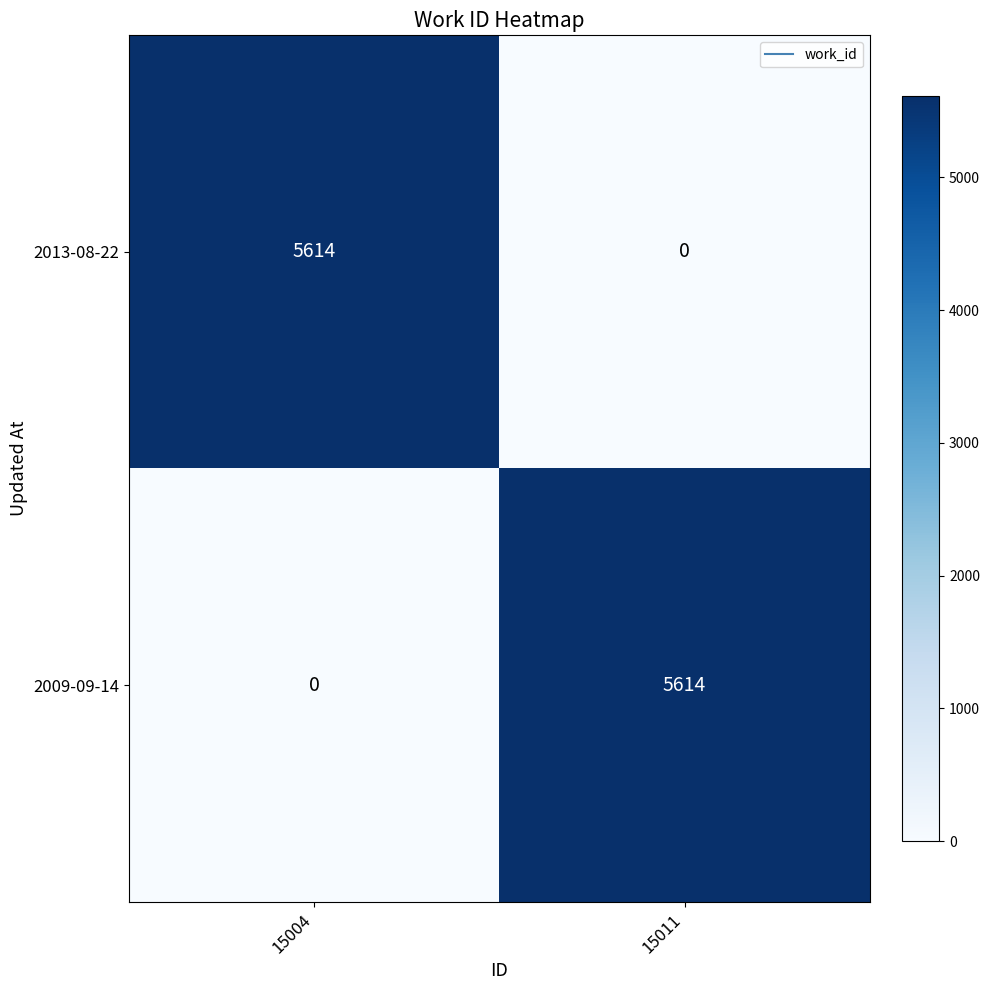

Is it true that 2009-09-14 equals -2722 at 15004?

False